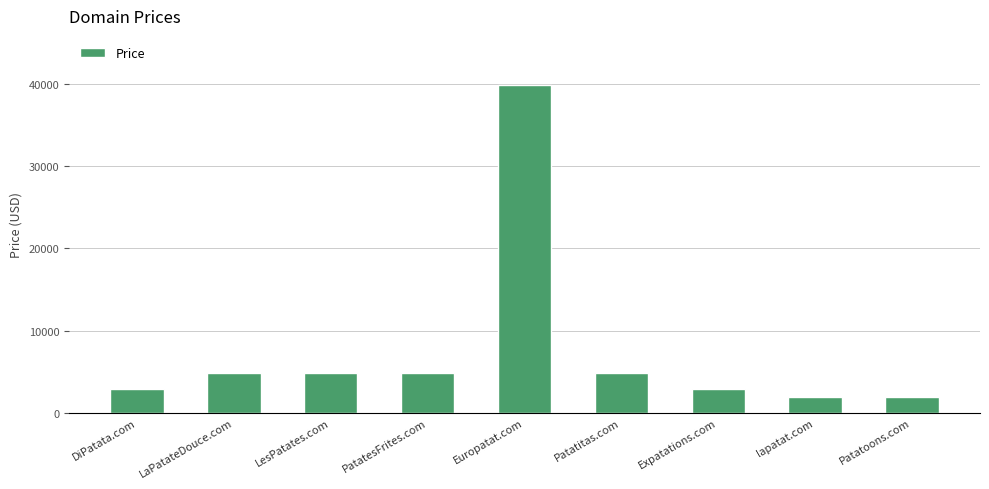

Which has a higher value, Europatat.com or Expatations.com?

Europatat.com